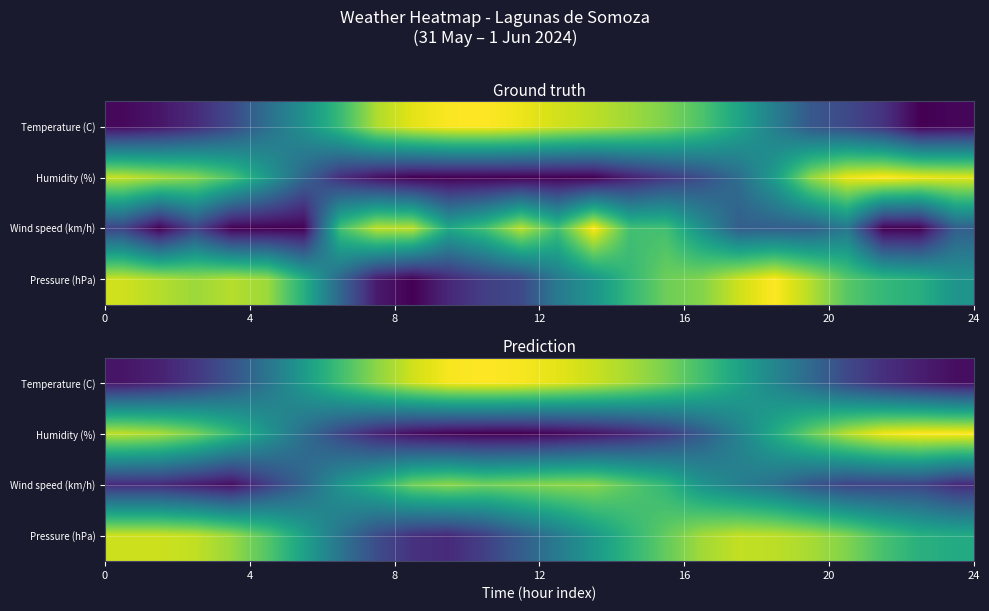

Rank the series by their maximum value, from lowest to highest.

Wind speed (km/h), Pressure (hPa), Humidity (%), Temperature (C)